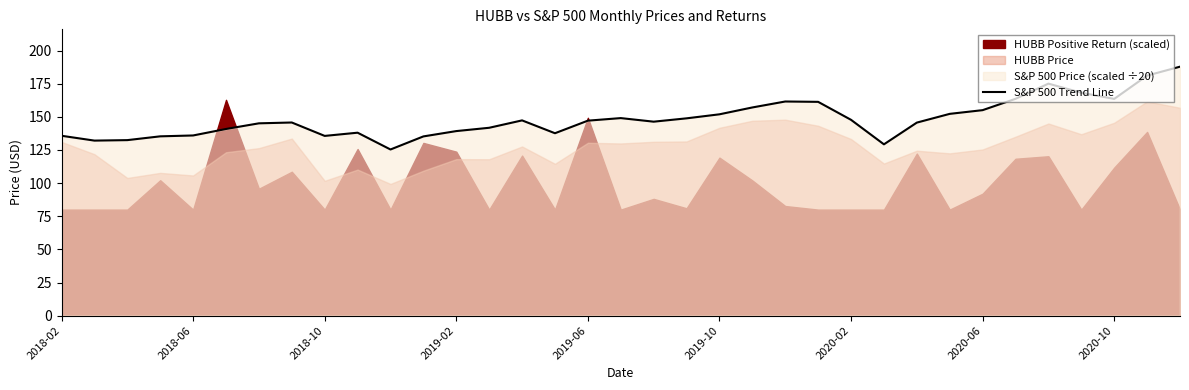

What is the difference between the second highest and second lowest values?

51.9